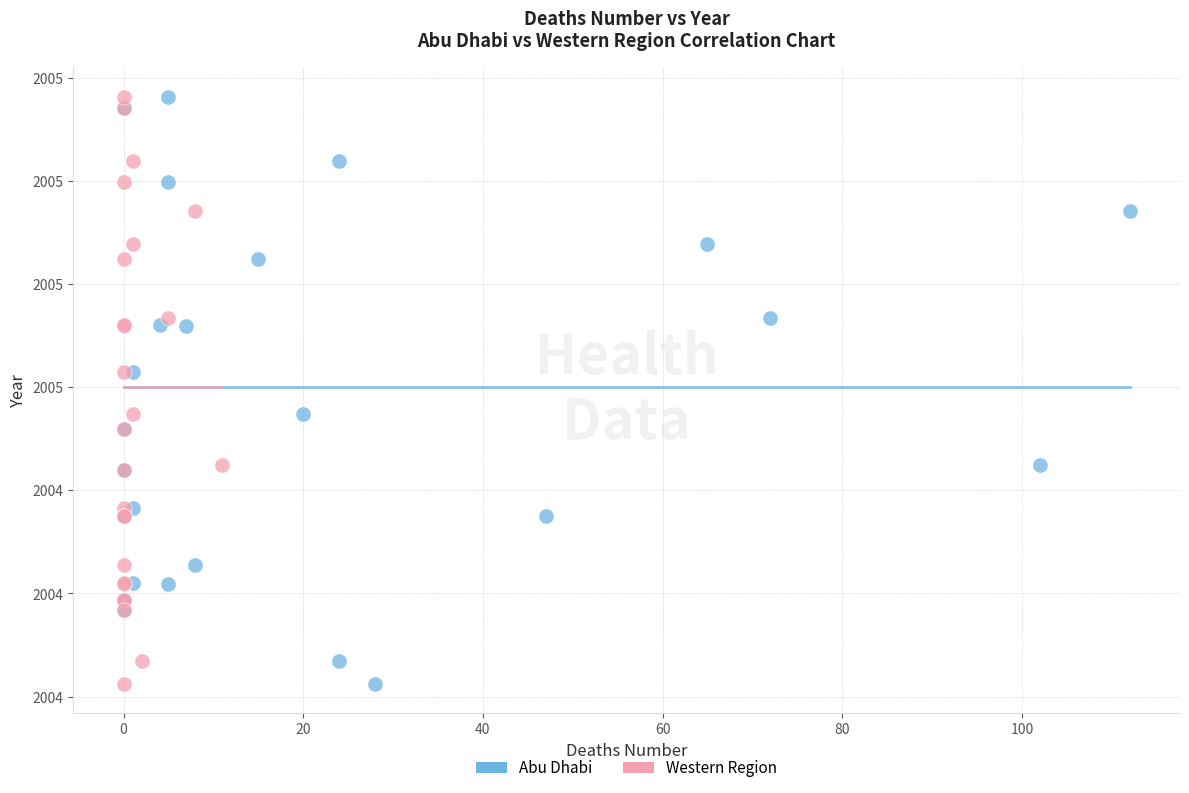

What are all the series names shown in the legend?

Abu Dhabi, Western Region